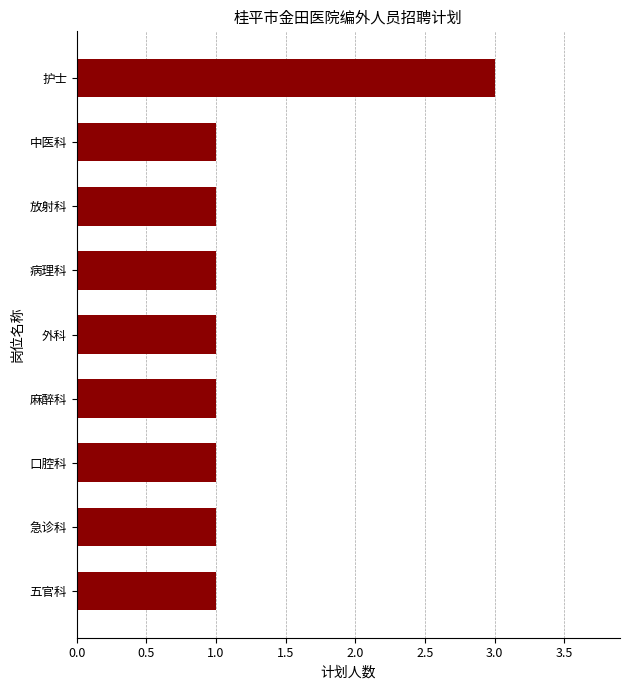

What is the minimum value shown in the chart?

1